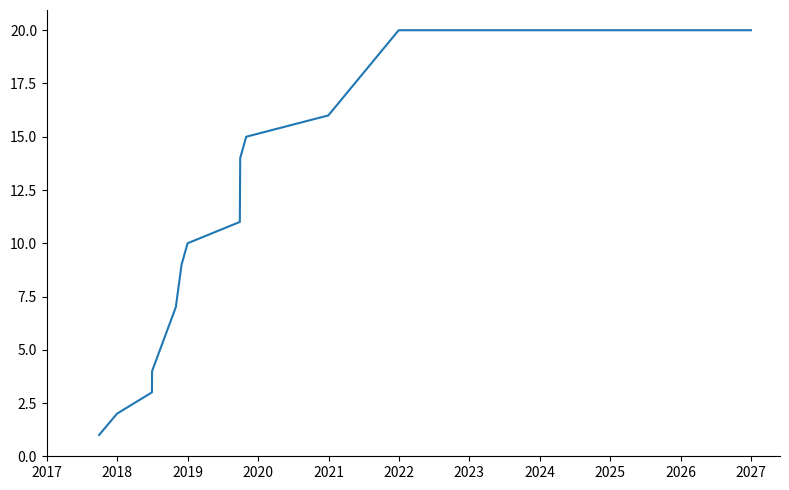

What is the maximum value shown in the chart?

20